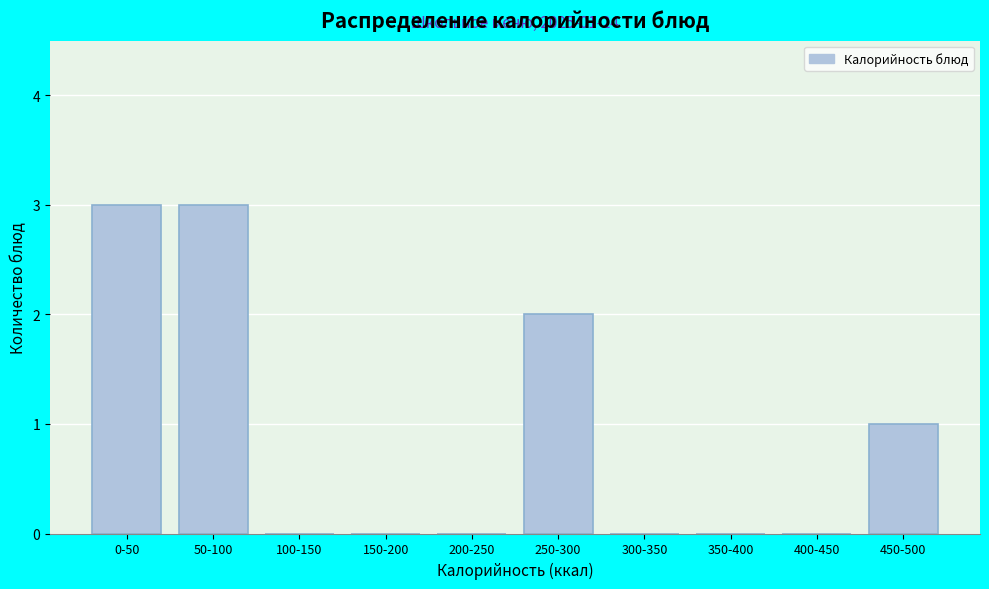

Reading left to right, list all the values displayed in this chart.

0-50=3	50-100=3	100-150=0	150-200=0	200-250=0	250-300=2	300-350=0	350-400=0	400-450=0	450-500=1